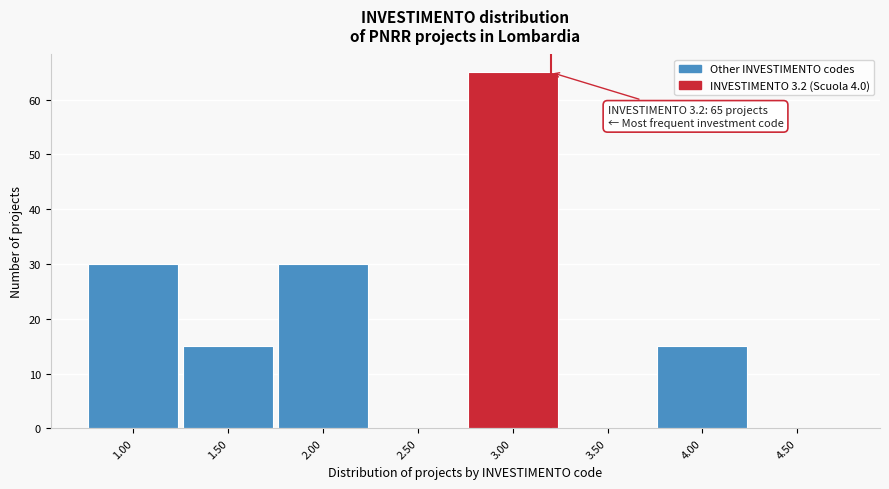

Which range on the x-axis has the tallest bar?

2.75 to 3.25